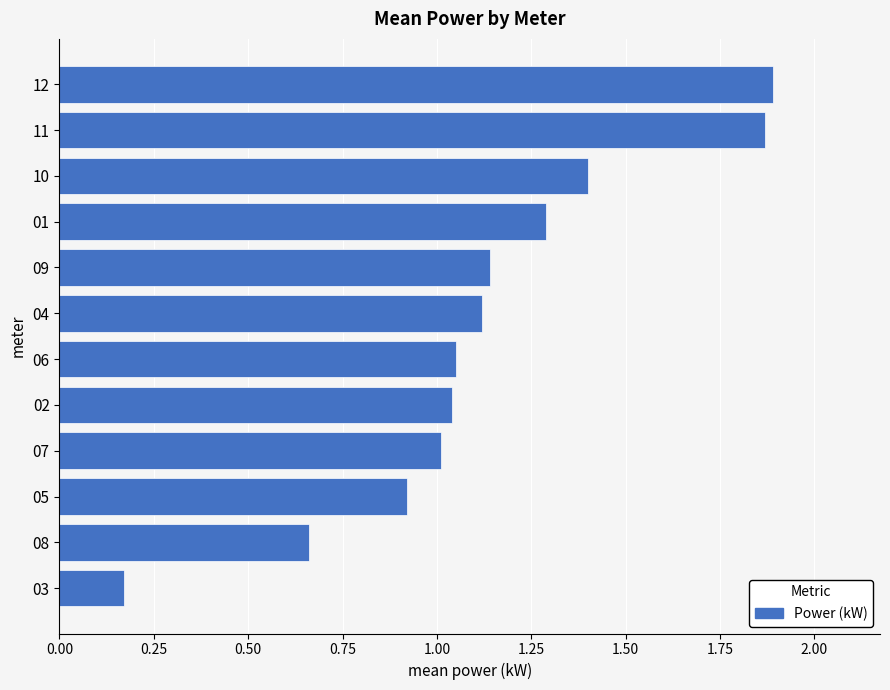

What is the sum of the values at 01 and 07?

2.3